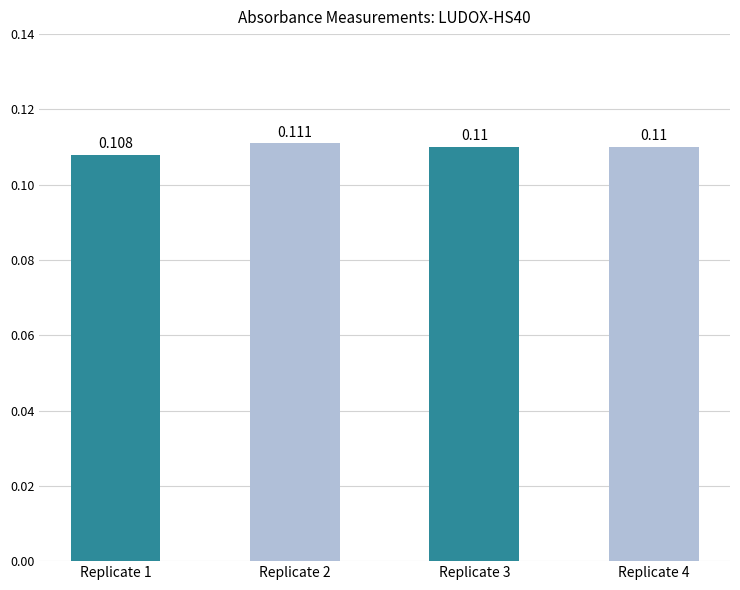

List the labels in order of value, largest first.

Replicate 2, Replicate 3, Replicate 4, Replicate 1